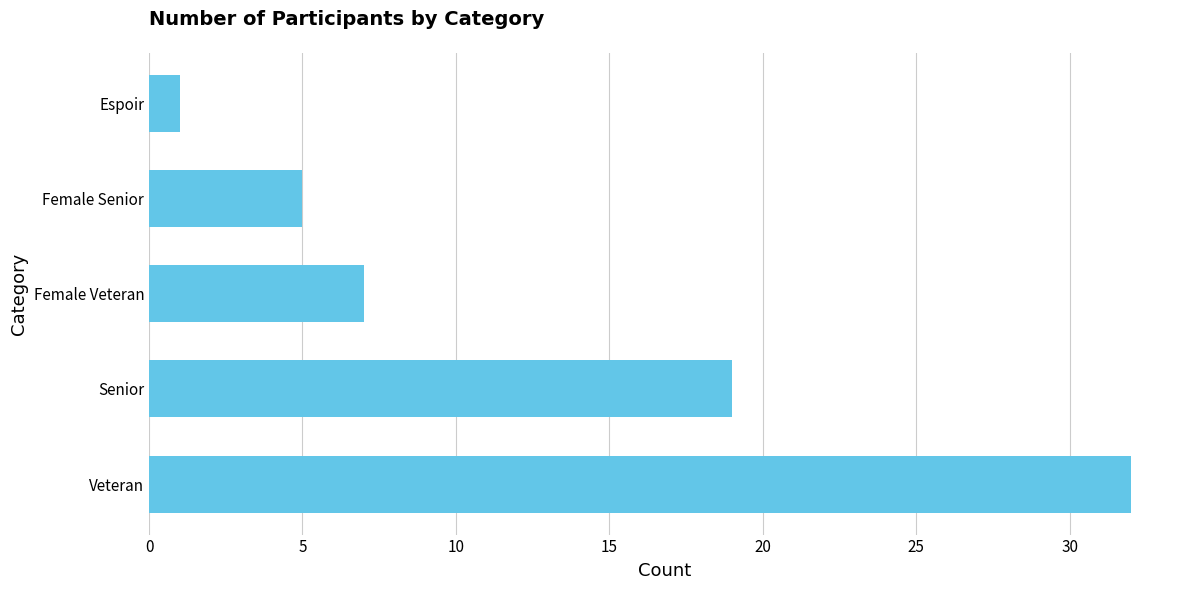

Reading bottom to top, list all the values displayed in this chart.

32	19	7	5	1